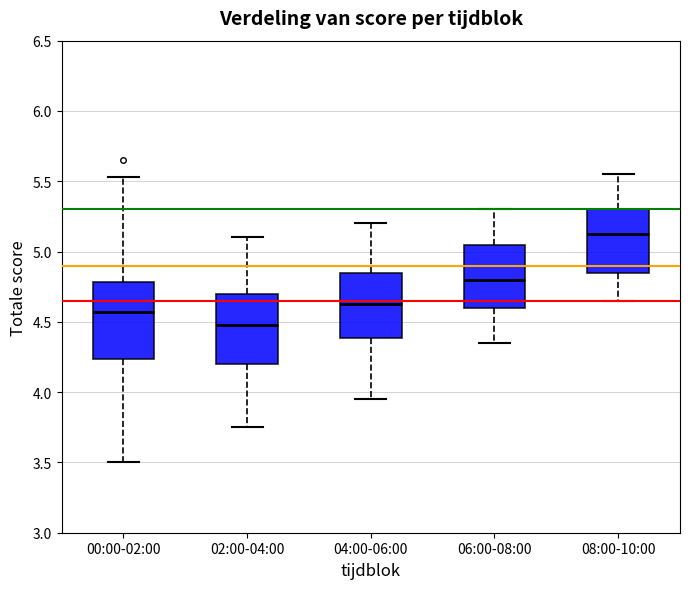

Reading left to right, transcribe this box plot: for each box, give where its median line is, the range the box spans, and where its two whiskers end, as read against the y-axis. The values are not printed on the chart, so give them approximately, as read against the axis.

00:00-02:00: median 4.55, box 4.25 to 4.80, whiskers 3.50 to 5.55
02:00-04:00: median 4.50, box 4.20 to 4.70, whiskers 3.75 to 5.10
04:00-06:00: median 4.65, box 4.40 to 4.85, whiskers 3.95 to 5.20
06:00-08:00: median 4.80, box 4.60 to 5.05, whiskers 4.35 to 5.30
08:00-10:00: median 5.15, box 4.85 to 5.30, whiskers 4.65 to 5.55